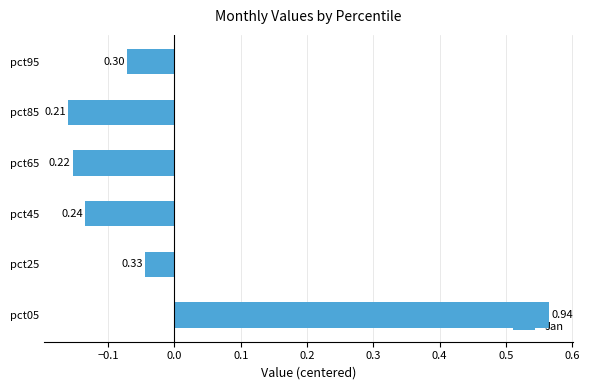

Are the bars horizontal?

Yes